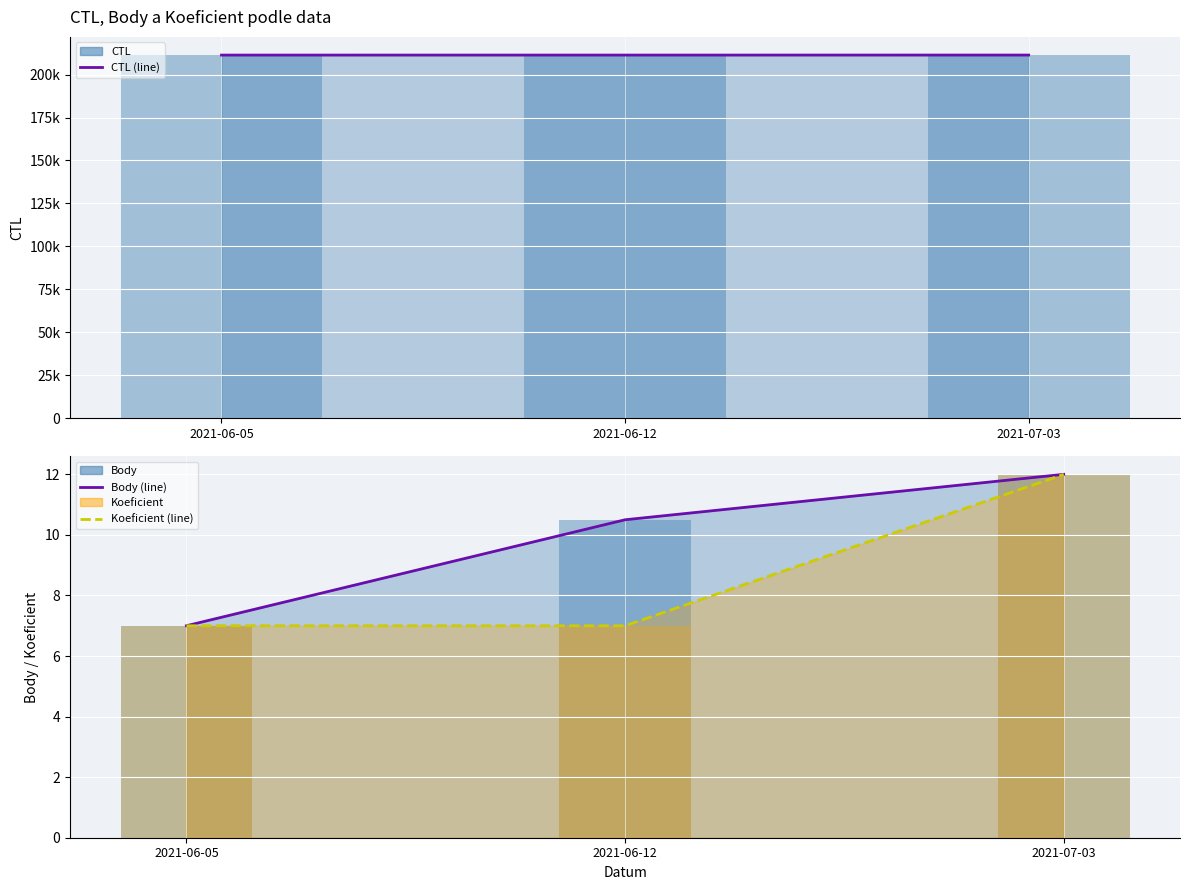

What is the difference between the second highest and minimum values in the Body (line) series?

3.5